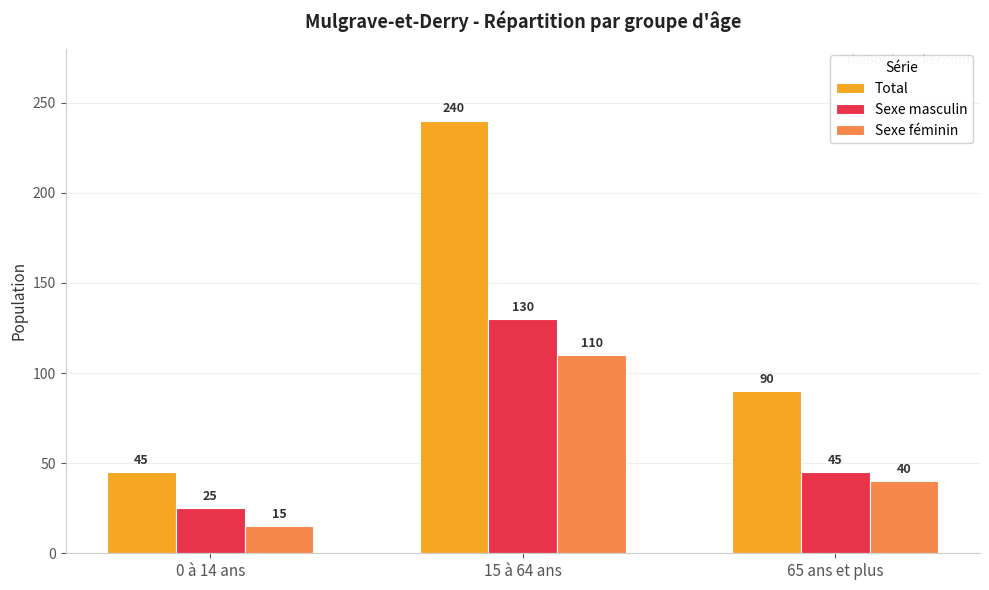

How many Sexe masculin values are between 25 and 130?

3